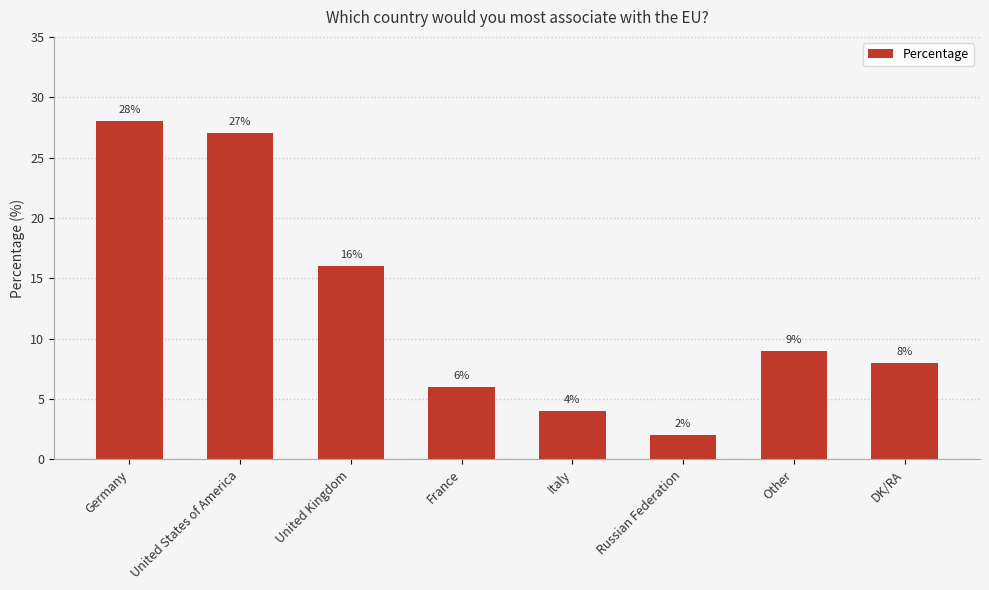

Reading right to left, what are all the values shown in this chart?

DK/RA=8	Other=9	Russian Federation=2	Italy=4	France=6	United Kingdom=16	United States of America=27	Germany=28